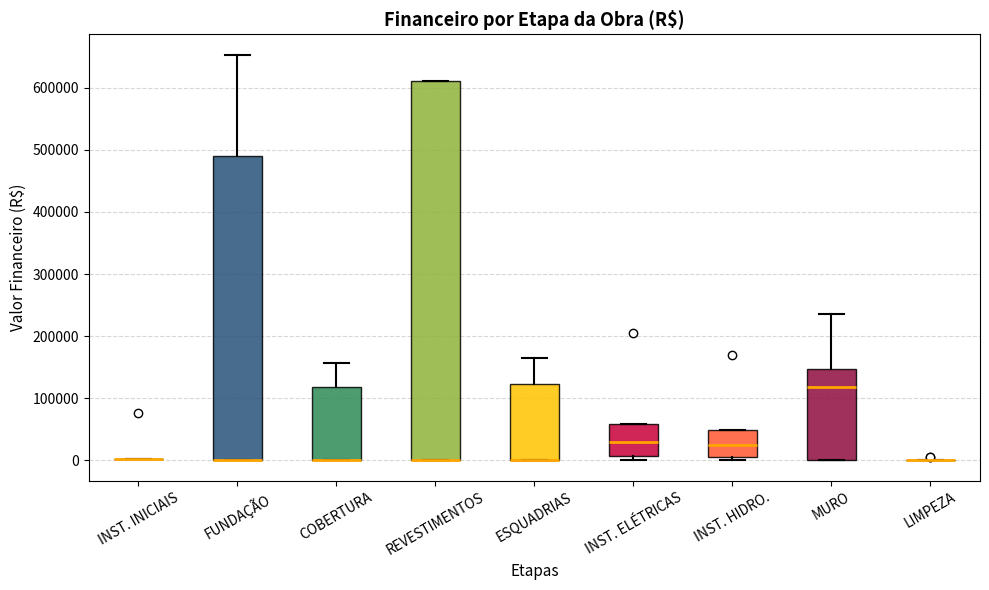

Reading left to right, transcribe this box plot: for each box, give where its median line is, the range the box spans, and where its two whiskers end, as read against the y-axis. The values are not printed on the chart, so give them approximately, as read against the axis.

INST. INICIAIS: box collapsed to a line at 0, whiskers 0 to 0
FUNDAÇÃO: median 0 (drawn on the box's lower edge), box 0 to 490000, whiskers 0 to 650000
COBERTURA: median 0 (drawn on the box's lower edge), box 0 to 120000, whiskers 0 to 160000
REVESTIMENTOS: median 0 (drawn on the box's lower edge), box 0 to 610000, whiskers 0 to 610000
ESQUADRIAS: median 0 (drawn on the box's lower edge), box 0 to 120000, whiskers 0 to 160000
INST. ELÉTRICAS: median 30000, box 10000 to 60000, whiskers 0 to 60000
INST. HIDRO.: median 20000, box 10000 to 50000, whiskers 0 to 50000
MURO: median 120000, box 0 to 150000, whiskers 0 to 240000
LIMPEZA: box collapsed to a line at 0, whiskers 0 to 0